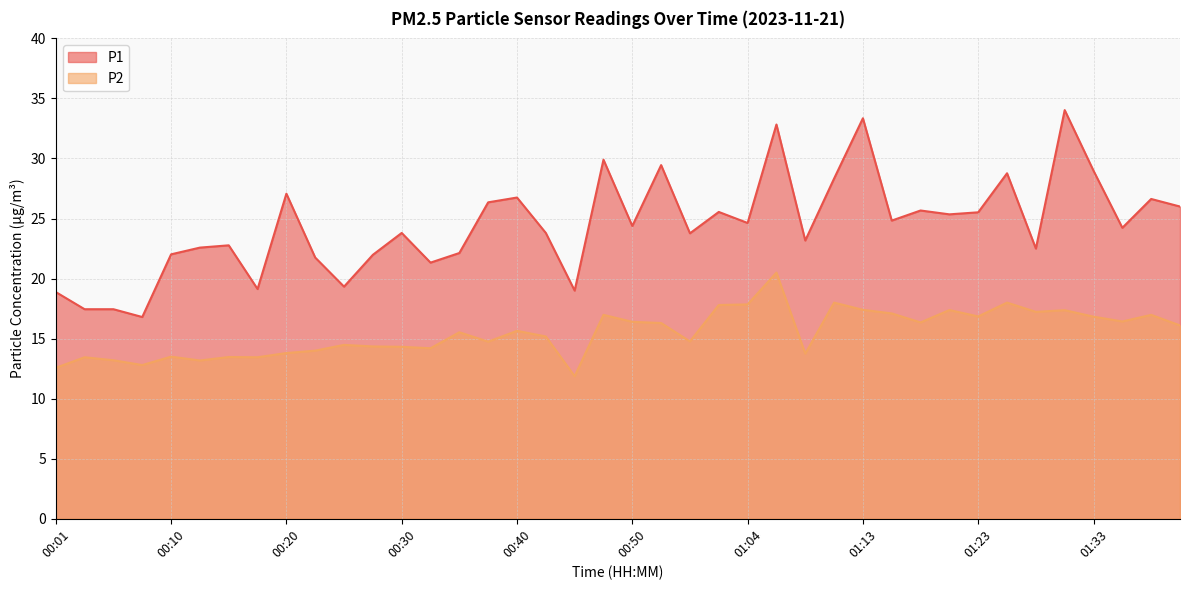

Does the chart have visible grid lines?

Yes